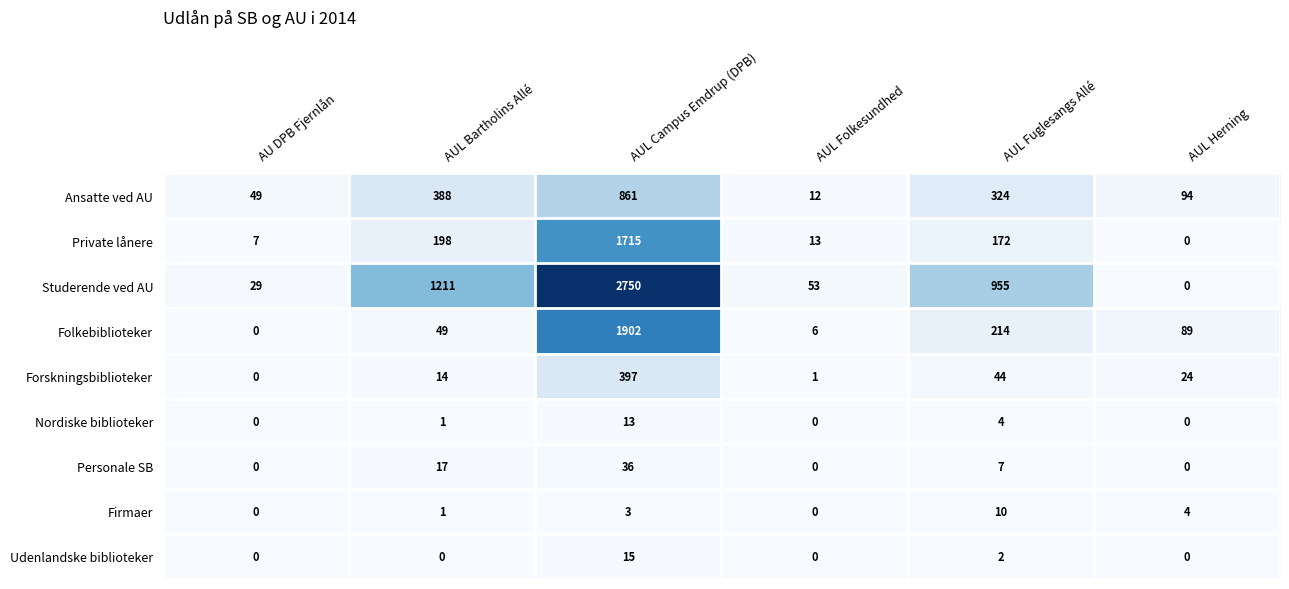

At which label does Private lånere reach its minimum?

AUL Herning